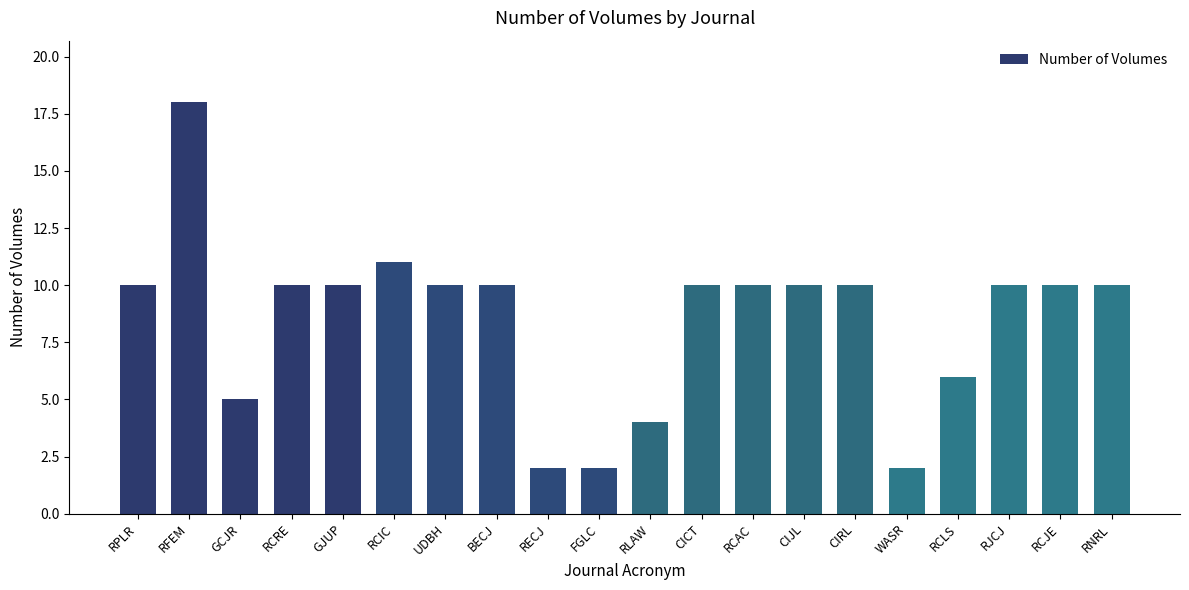

Reading left to right, transcribe all the data shown in this chart.

10	18	5	10	10	11	10	10	2	2	4	10	10	10	10	2	6	10	10	10